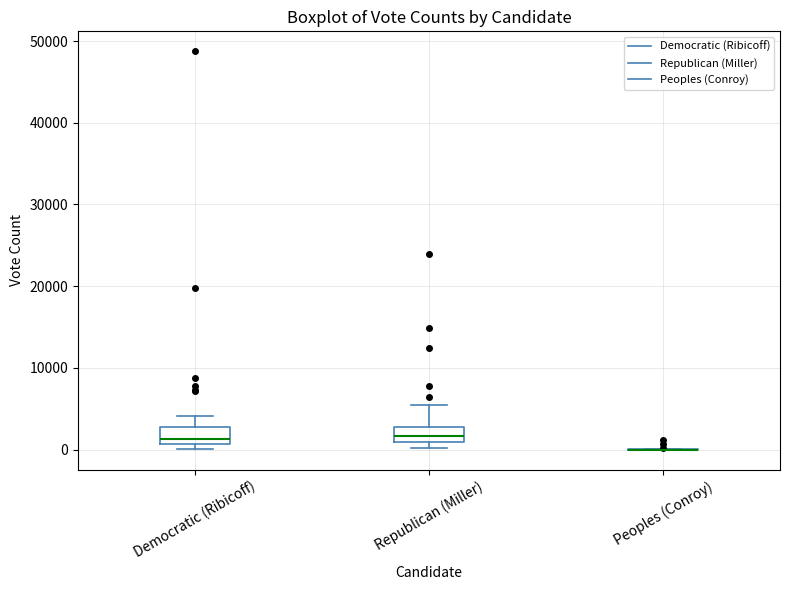

Reading left to right, transcribe this box plot: for each box, give where its median line is, the range the box spans, and where its two whiskers end, as read against the y-axis. The values are not printed on the chart, so give them approximately, as read against the axis.

Democratic (Ribicoff): median 1000 (just above the box's lower edge), box 1000 to 3000, whiskers 0 to 4000
Republican (Miller): median 2000, box 1000 to 3000, whiskers 0 to 5000
Peoples (Conroy): box collapsed to a line at 0, whiskers 0 to 0